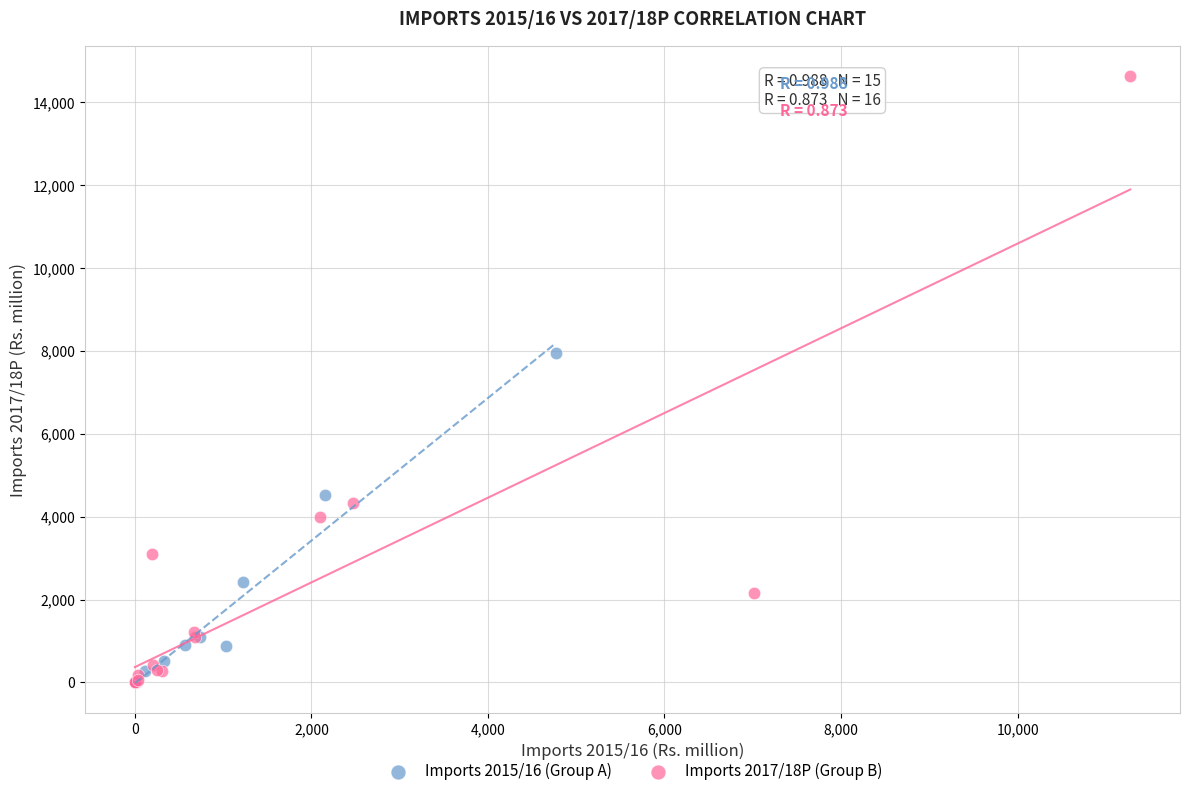

What are all the series names shown in the legend?

Imports 2015/16 (Group A), Imports 2017/18P (Group B)